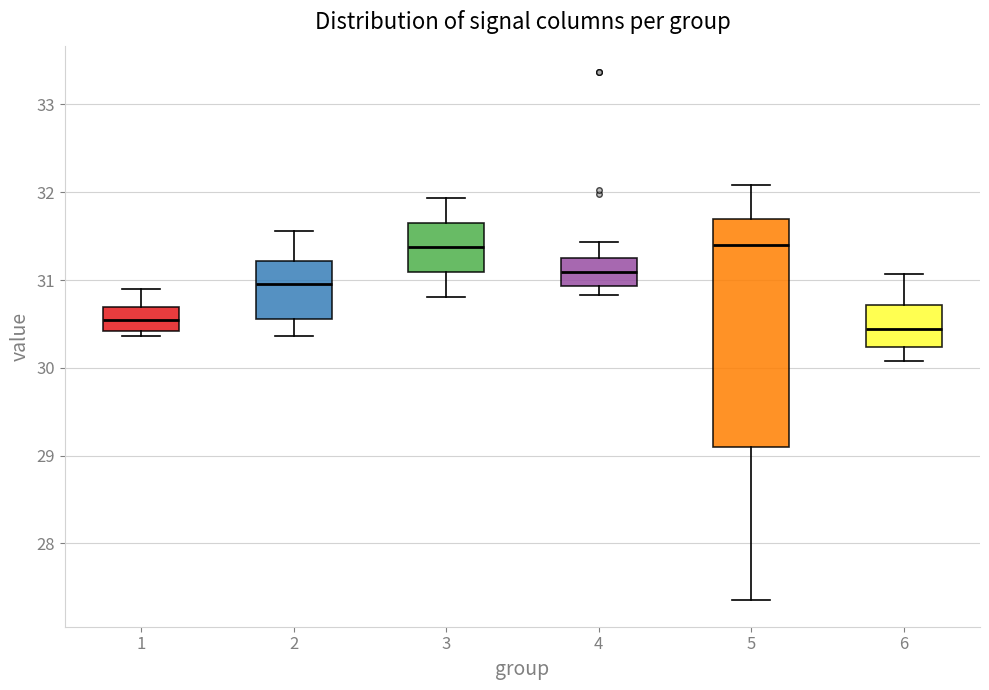

Reading left to right, read every box against the y-axis: the position of its median line, the range the box covers, and the ends of its whiskers. The values are not printed on the chart, so give them approximately, as read against the axis.

1: median 30.5, box 30.4 to 30.7, whiskers 30.4 (just below the box's lower edge) to 30.9
2: median 30.9, box 30.6 to 31.2, whiskers 30.4 to 31.6
3: median 31.4, box 31.1 to 31.7, whiskers 30.8 to 31.9
4: median 31.1, box 30.9 to 31.3, whiskers 30.8 to 31.4
5: median 31.4, box 29.1 to 31.7, whiskers 27.4 to 32.1
6: median 30.4, box 30.2 to 30.7, whiskers 30.1 to 31.1